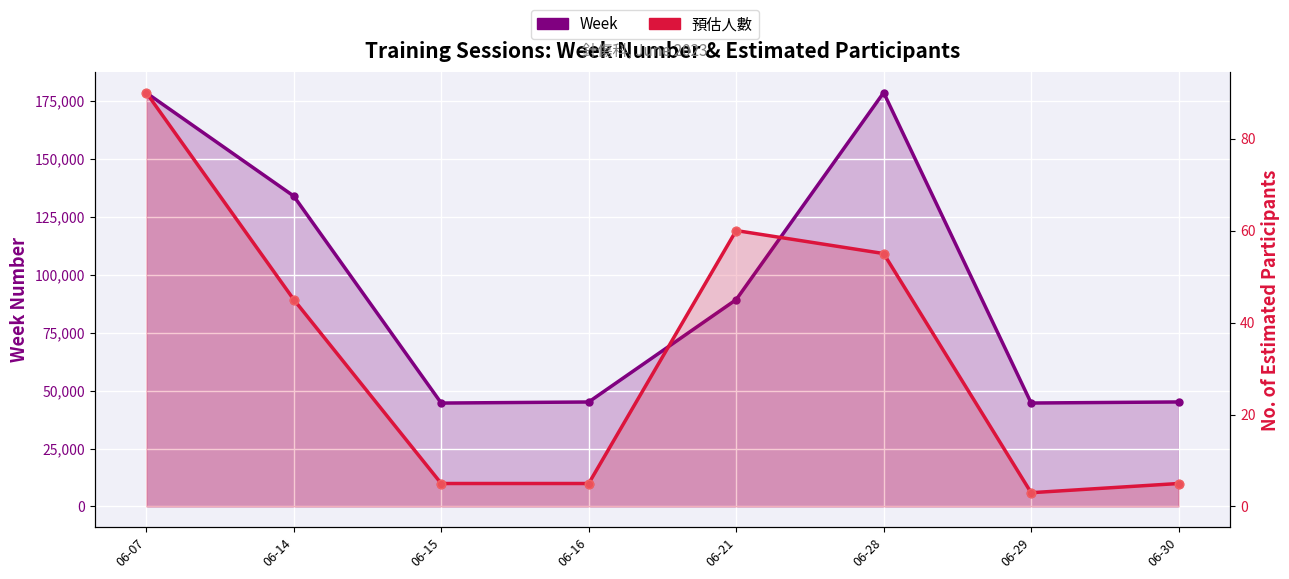

Which series has the widest spread of Y values?

Week